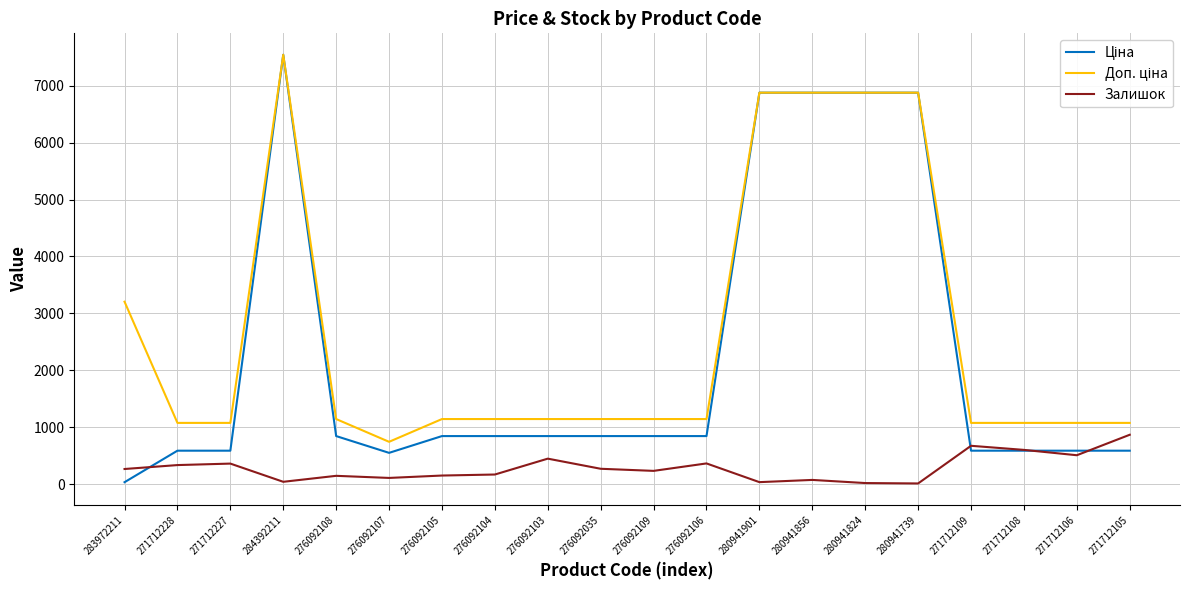

What is the spread (max minus min) of values at 271712106?

568.5